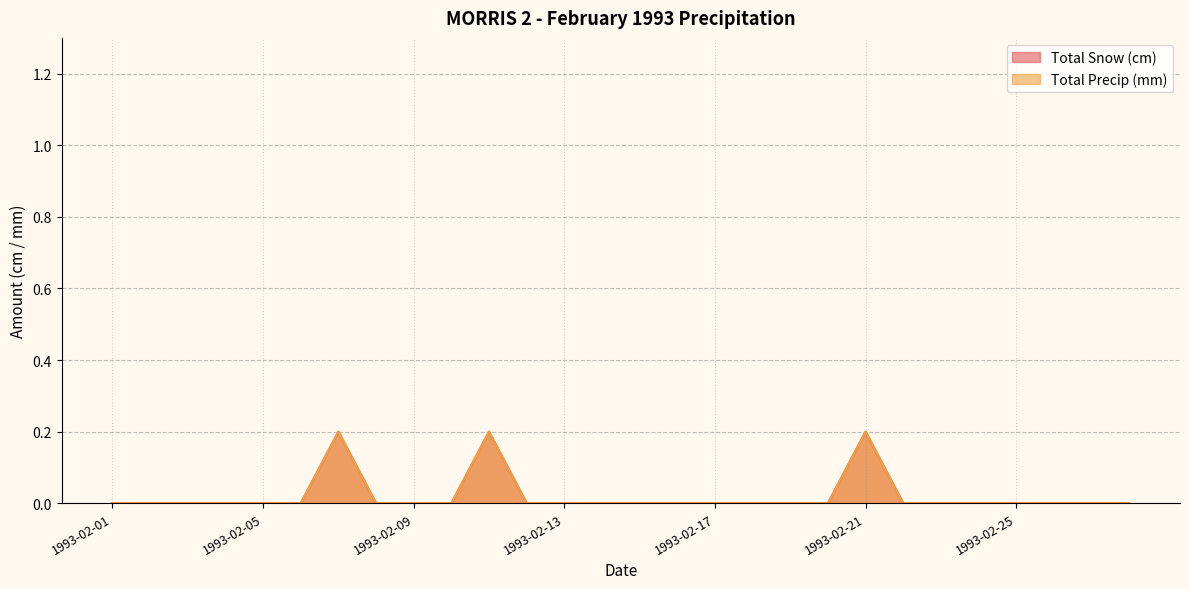

What is the difference between the maximum and second lowest values in the Total Precip (mm) series?

0.2